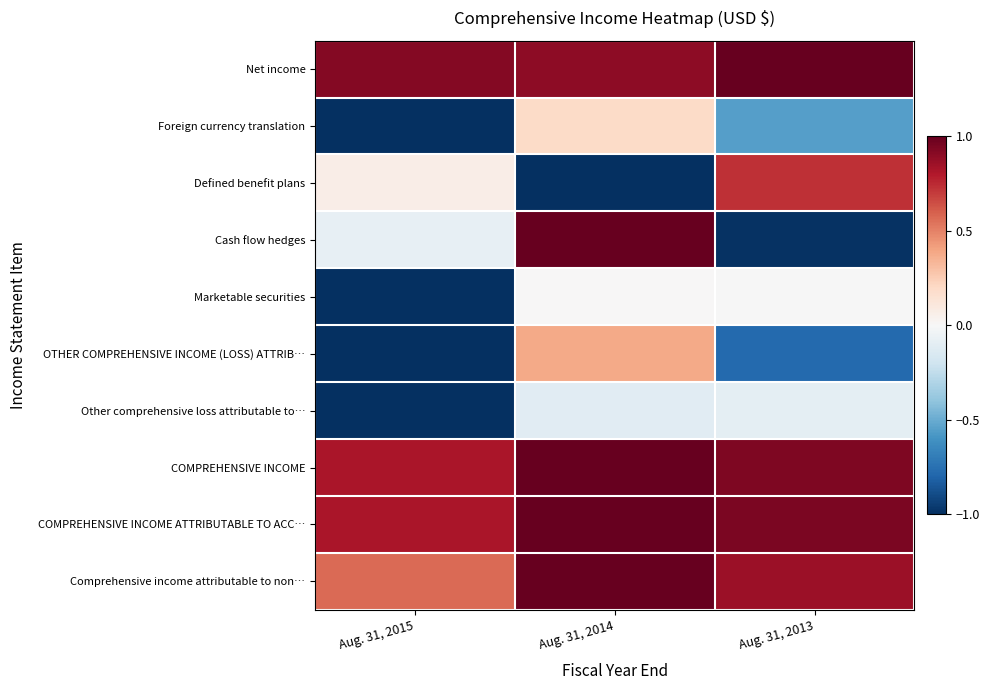

What is the smallest value displayed?

-1.0